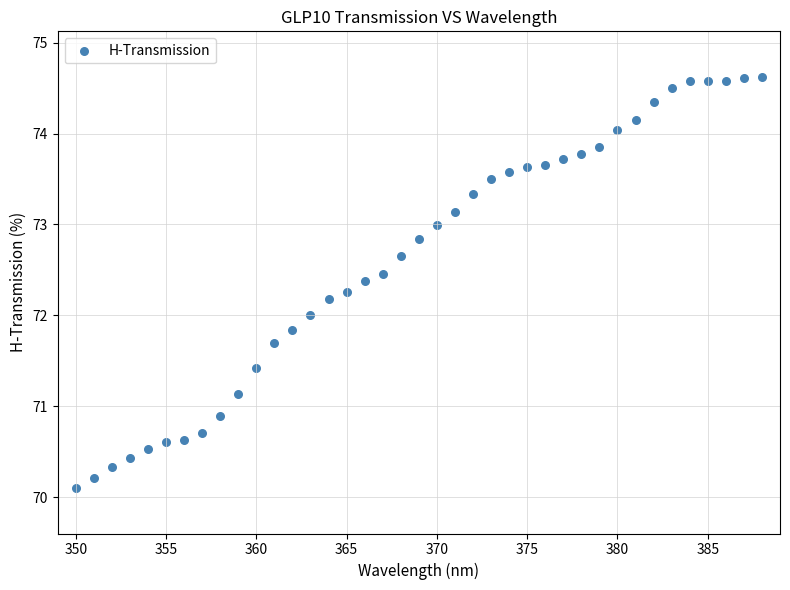

What is the range of Y values (max minus min)?

4.5